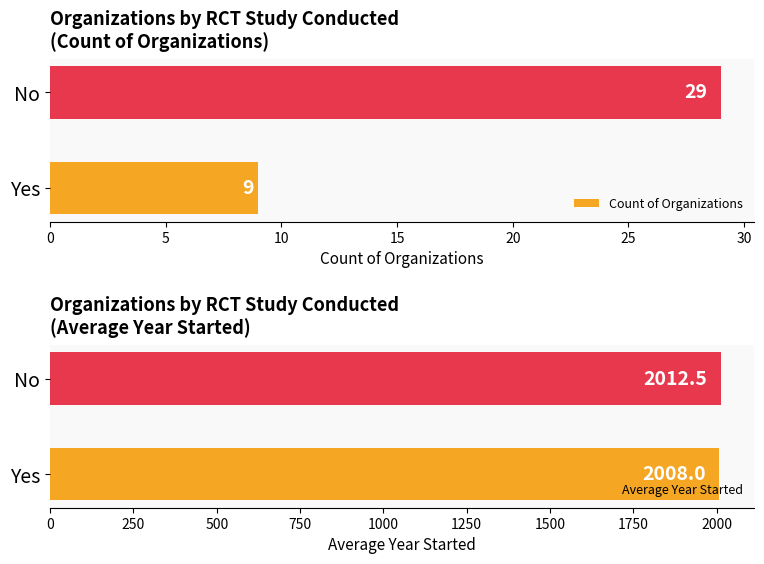

Is it true that Count of Organizations equals 43 at No?

False